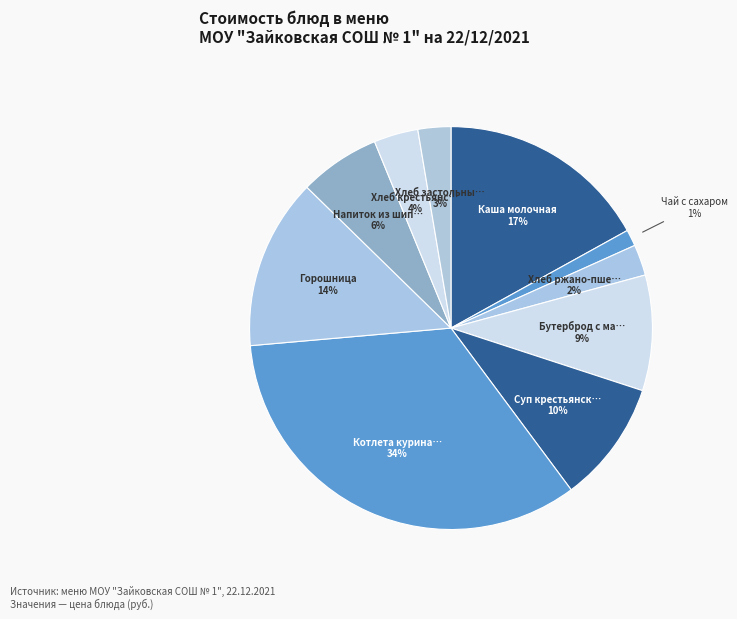

How many slices are in this pie chart?

10